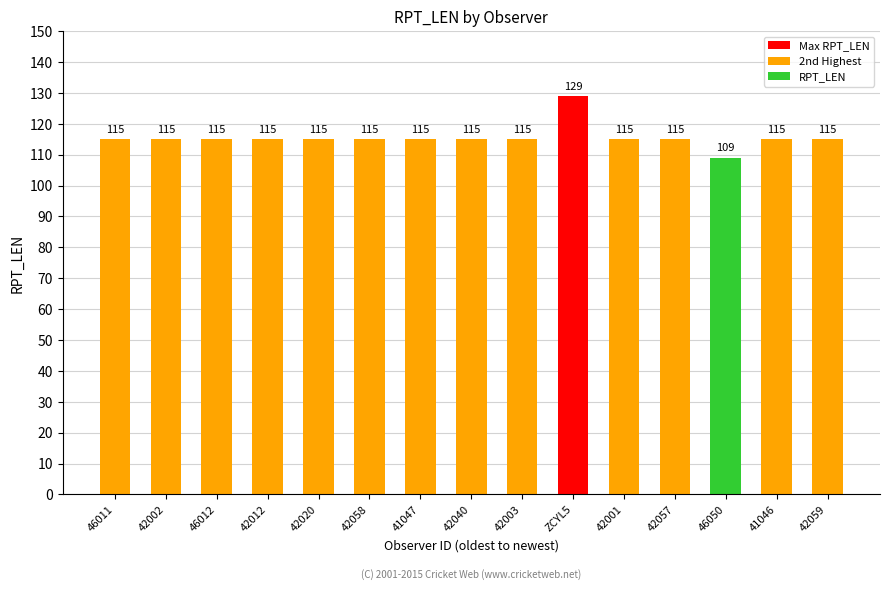

Reading right to left, what are all the values shown in this chart?

42059=115	41046=115	46050=109	42057=115	42001=115	ZCYL5=129	42003=115	42040=115	41047=115	42058=115	42020=115	42012=115	46012=115	42002=115	46011=115